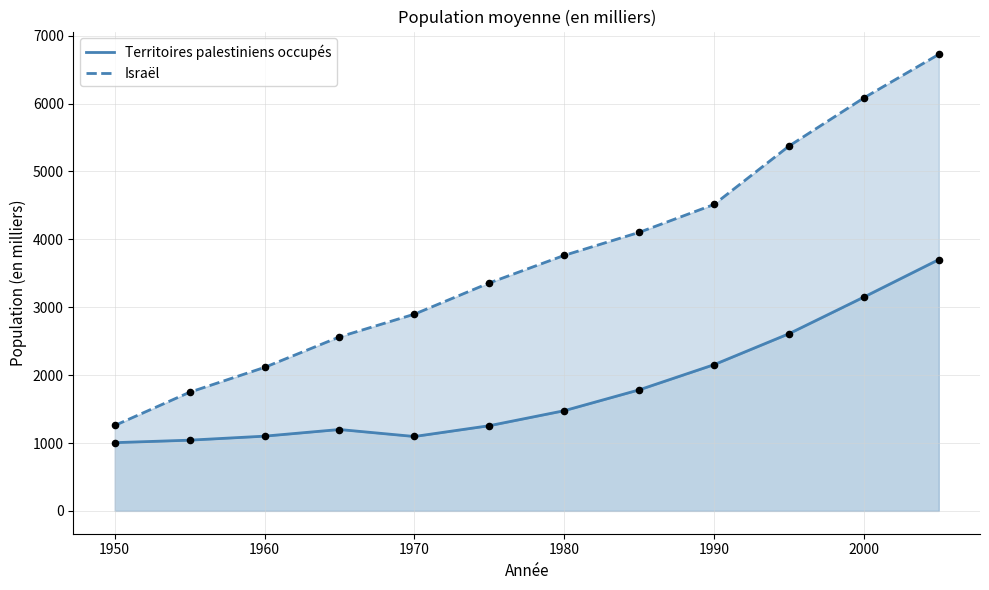

Which series contains the highest Y value?

Israël